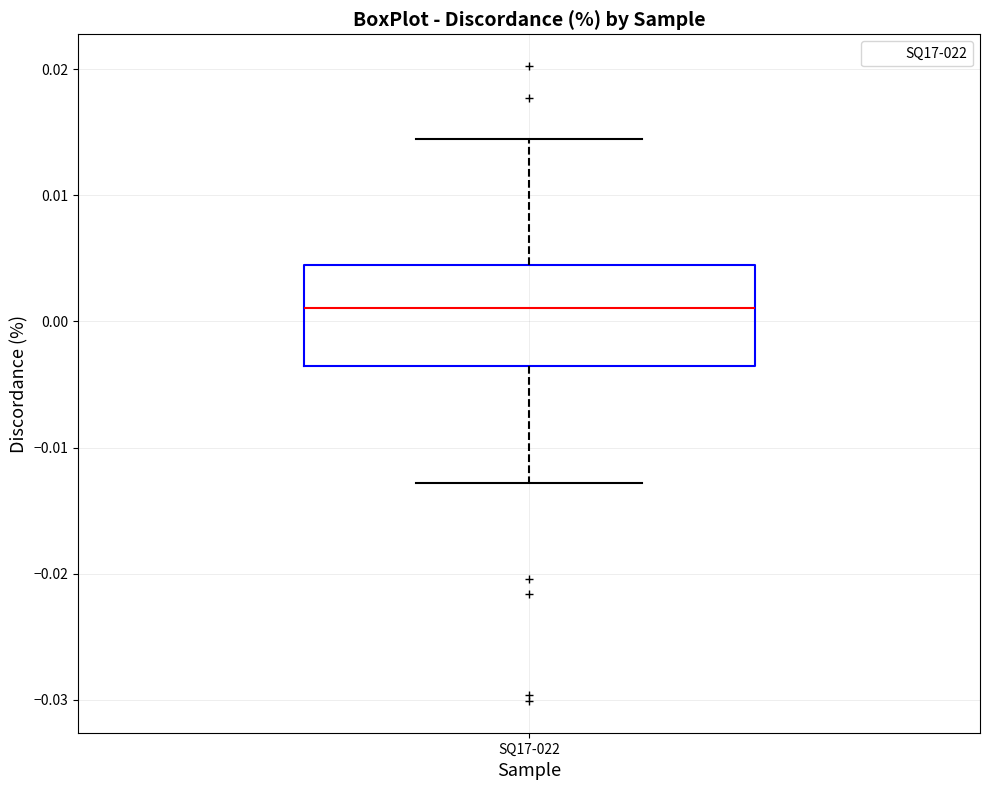

Transcribe this box plot: give where the median line is, the range the box spans, and where the two whiskers end, as read against the y-axis. The values are not printed on the chart, so give them approximately, as read against the axis.

median 0.001, box -0.004 to 0.005, whiskers -0.013 to 0.014